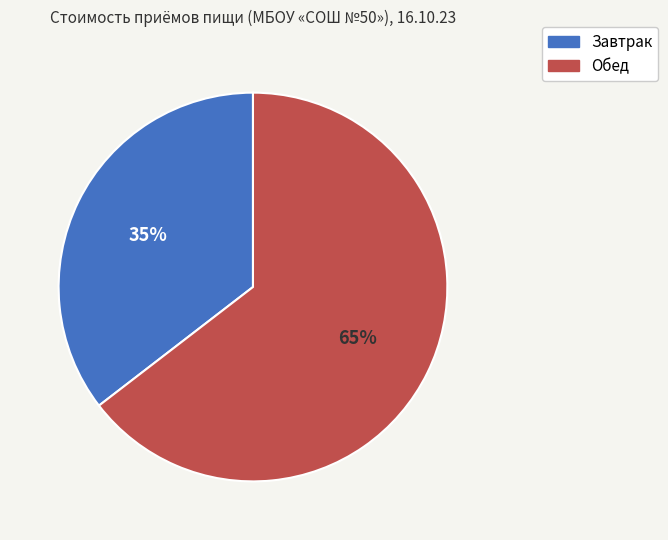

How many segments does this pie chart have?

2